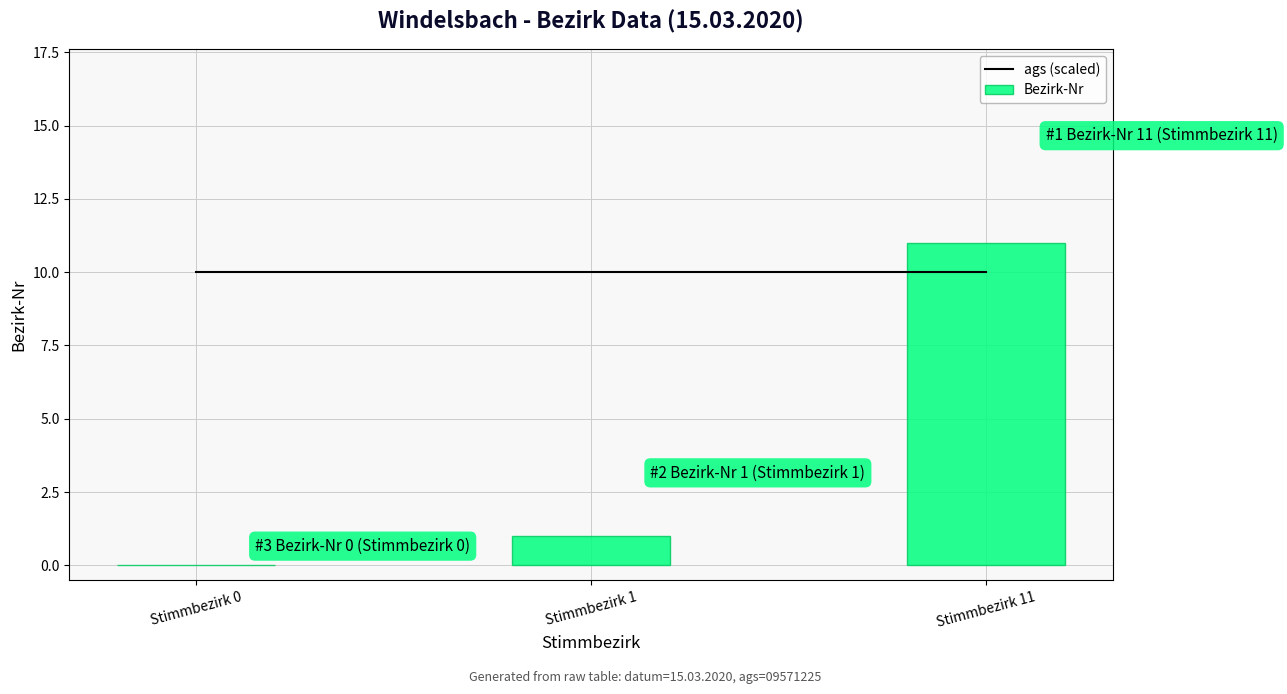

What is the maximum value shown in the chart?

11